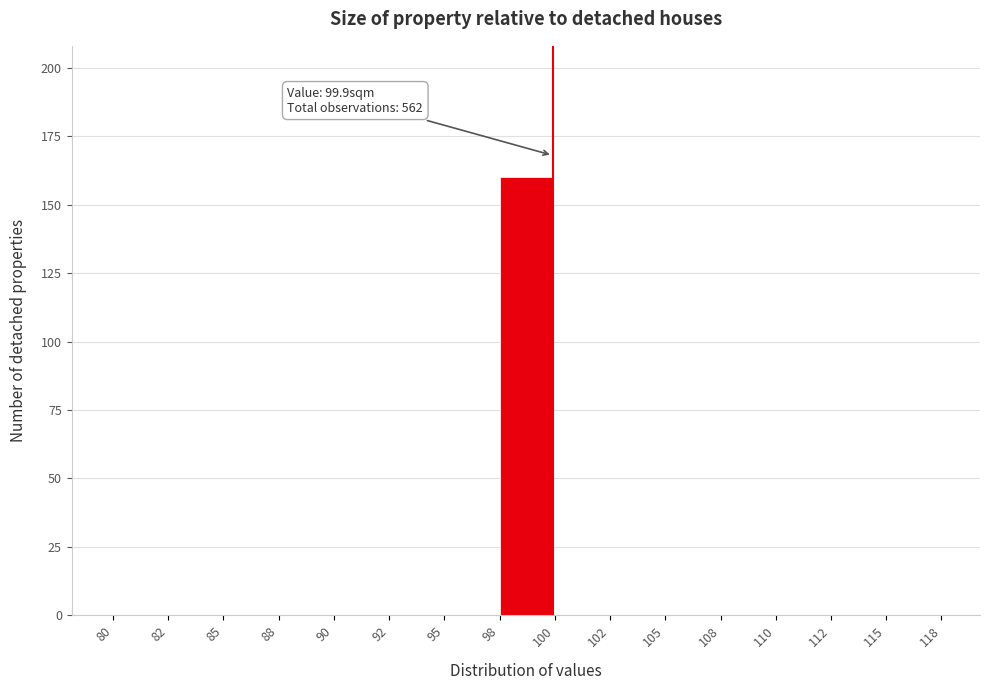

Reading left to right, what are all the values shown in this chart?

80=0	82=0	85=0	88=0	90=0	92=0	95=0	98=160	100=0	102=0	105=0	108=0	110=0	112=0	115=0